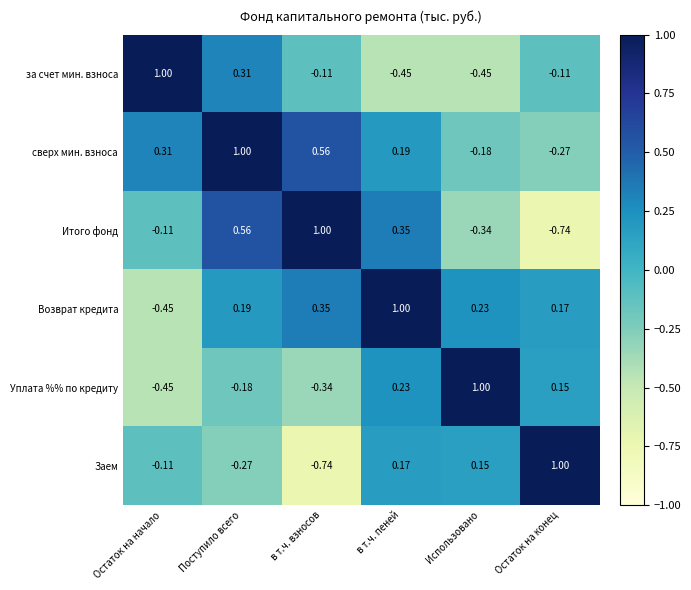

List the labels in order of Заем value, largest first.

Остаток на конец, в т.ч. пеней, Использовано, Остаток на начало, Поступило всего, в т.ч. взносов